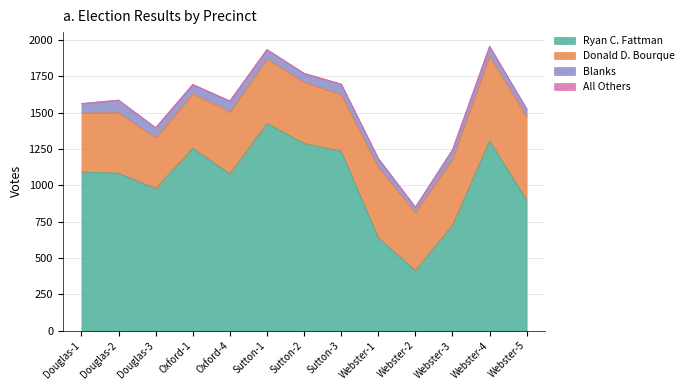

Rank the series at Sutton-1 from lowest to highest value.

All Others, Blanks, Donald D. Bourque, Ryan C. Fattman